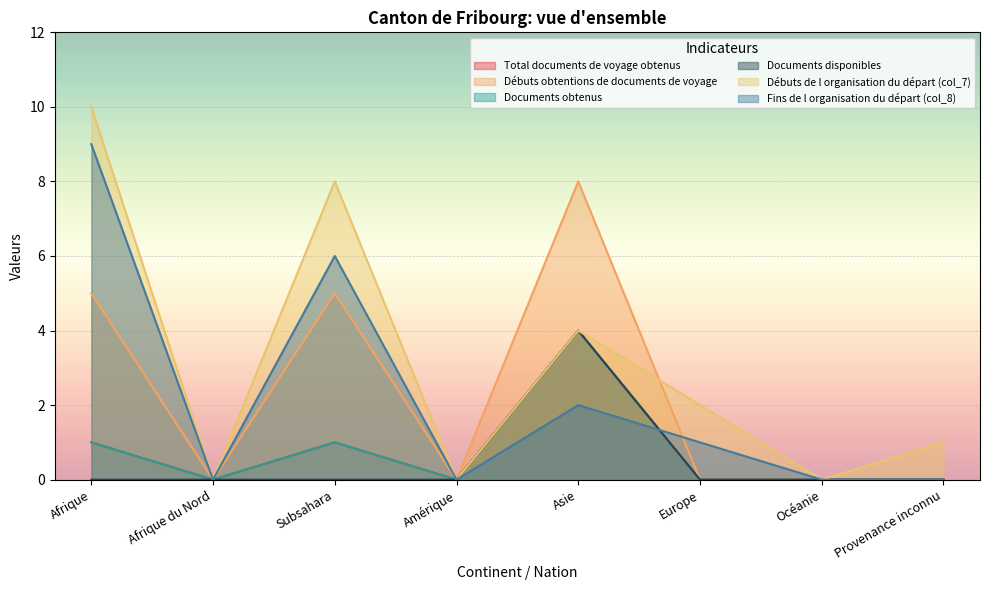

Which category has the highest value across all series?

Afrique